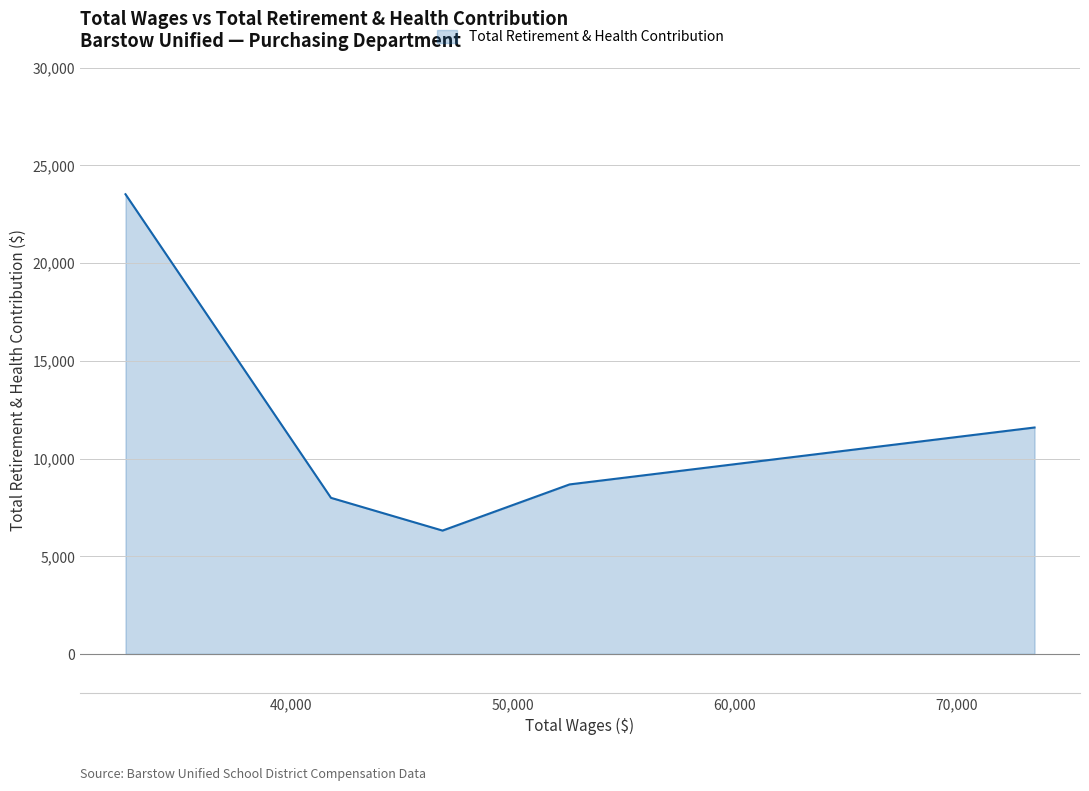

What is the smallest value displayed?

6311